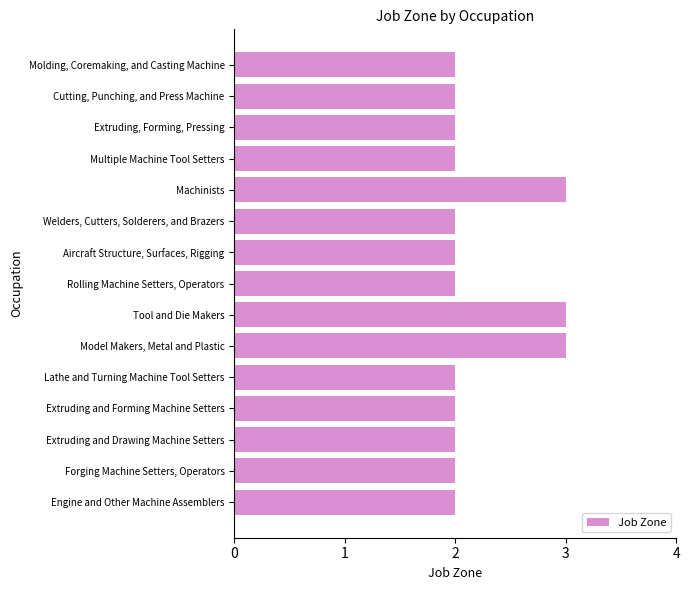

What is the approximate value at Model Makers, Metal and Plastic?

3